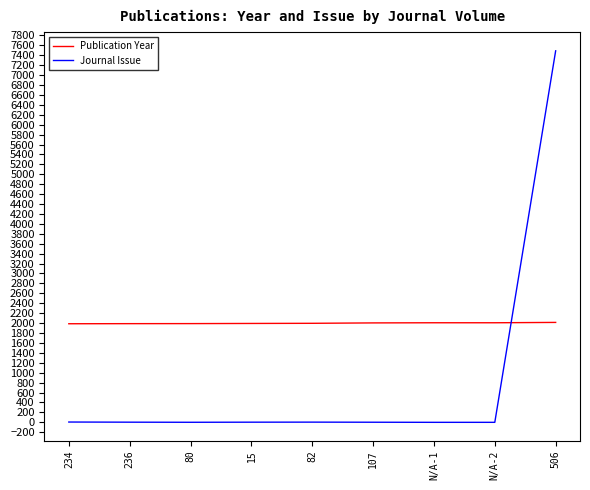

What is the lowest value of the Publication Year series?

1987